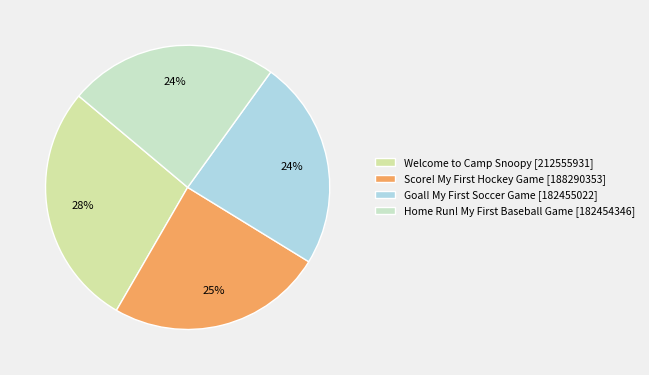

Is there any slice that represents more than half of the pie?

No